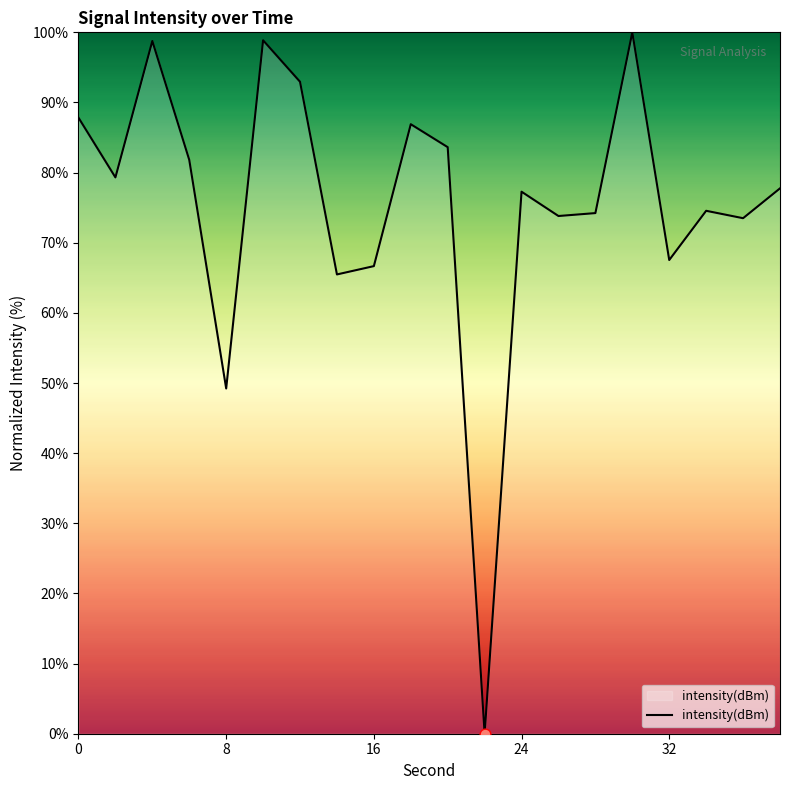

What is the maximum value shown in the chart?

100.0